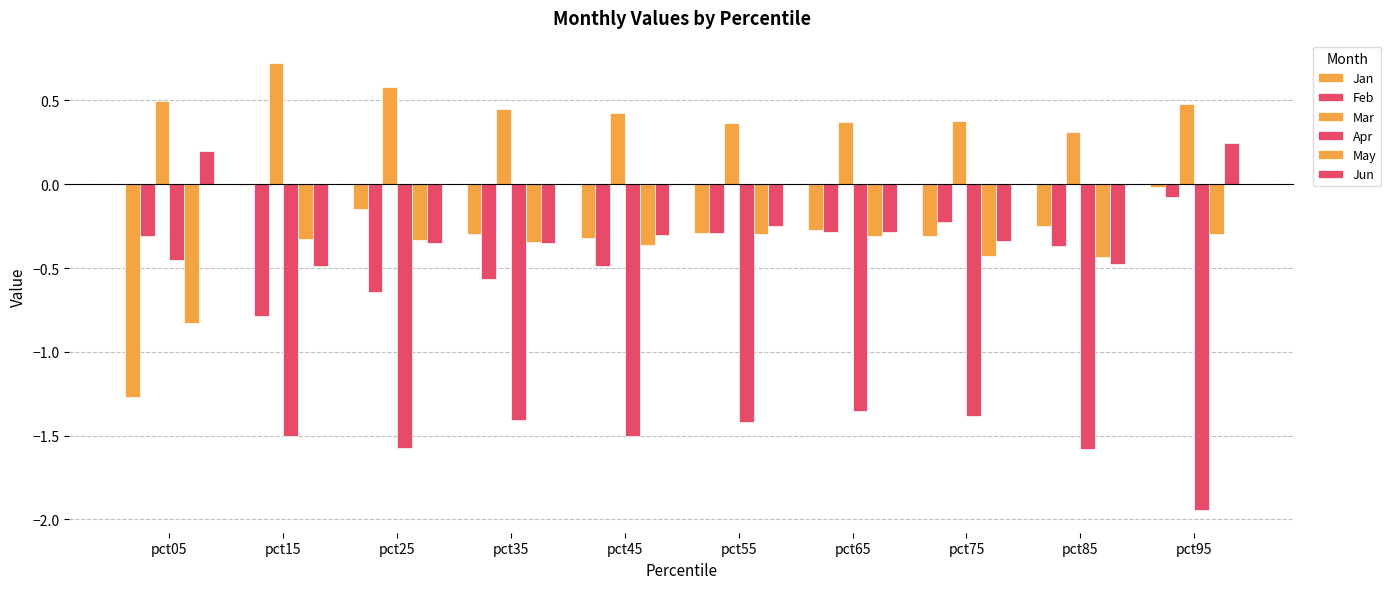

How many data points in Jun are above 0?

2